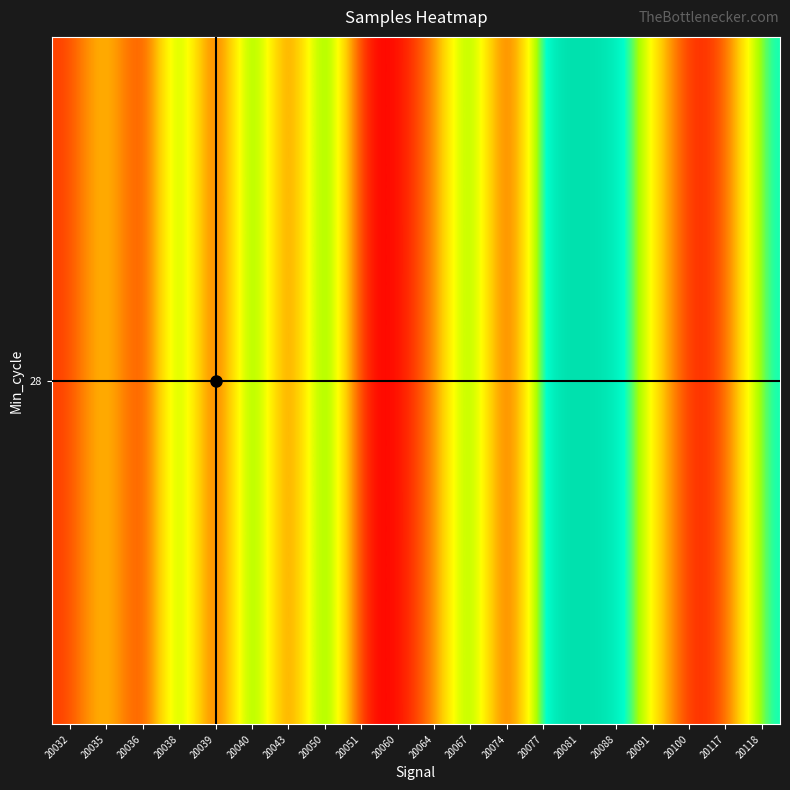

What is the maximum value shown in the chart?

5110366